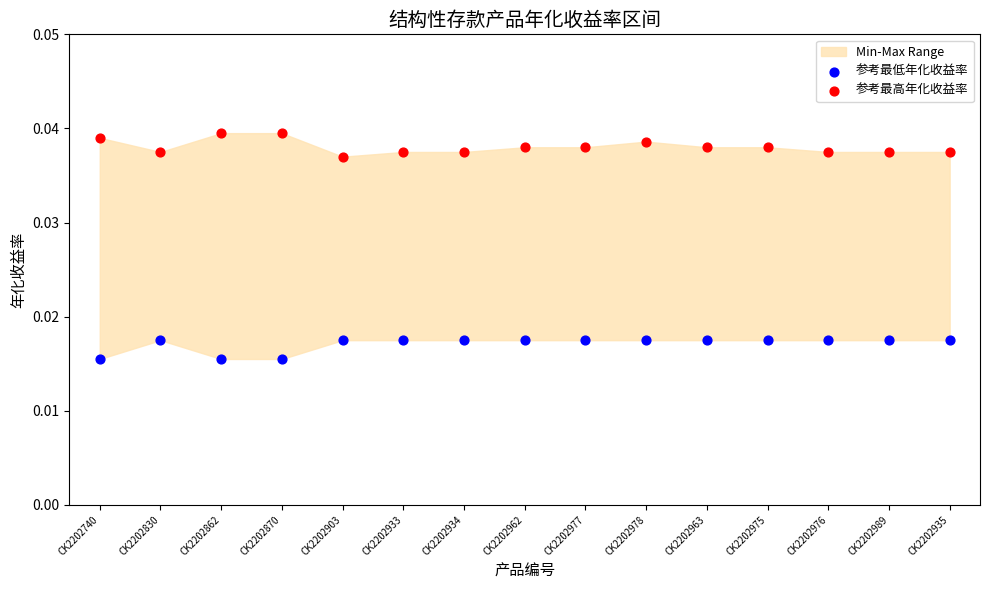

Which series contains the highest Y value?

参考最高年化收益率